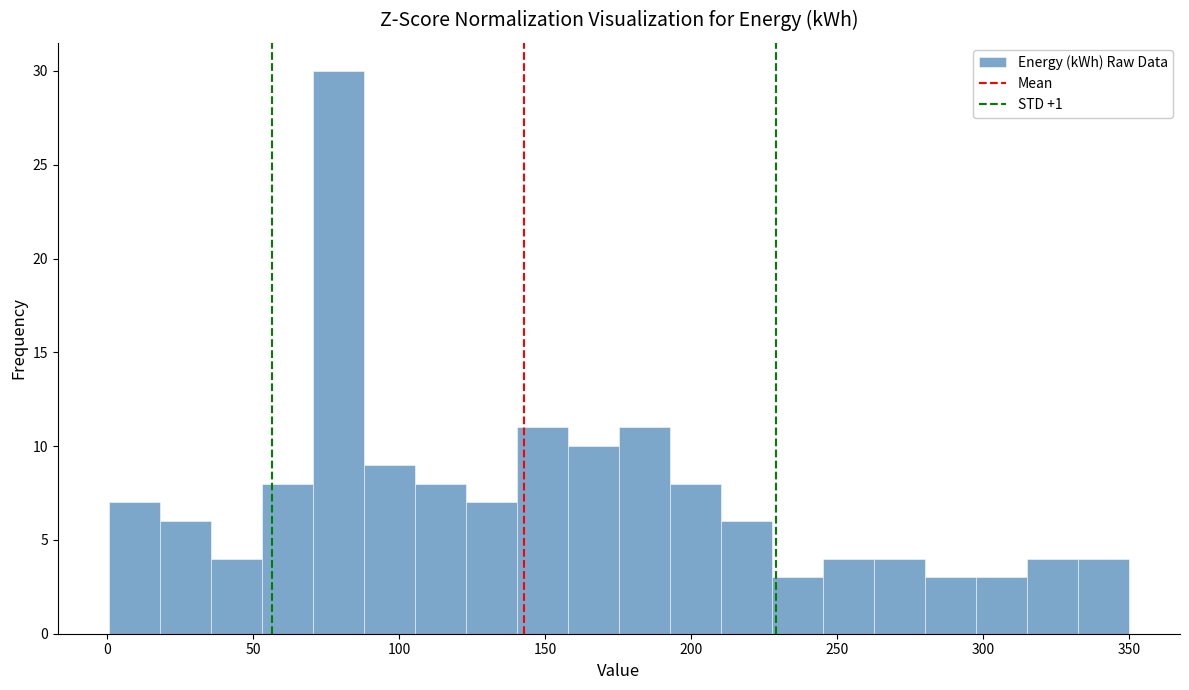

Around what value on the x-axis is the tallest bar? Give the approximate position of its centre, as read against the axis.

80